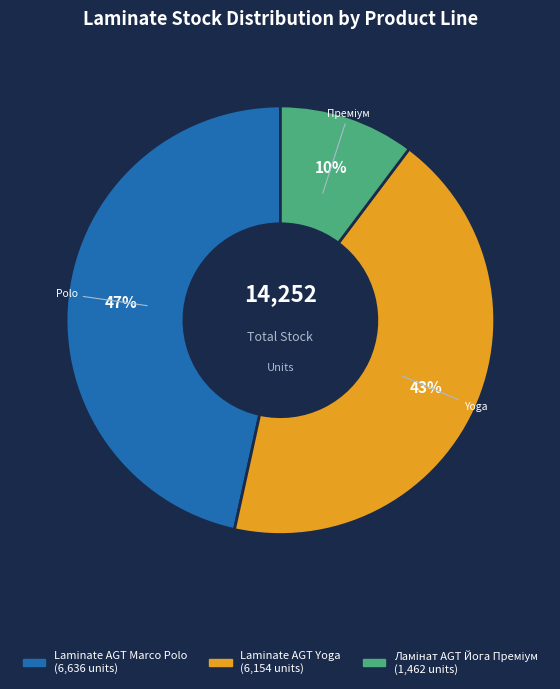

To the nearest percent, what is the average slice percentage?

33%